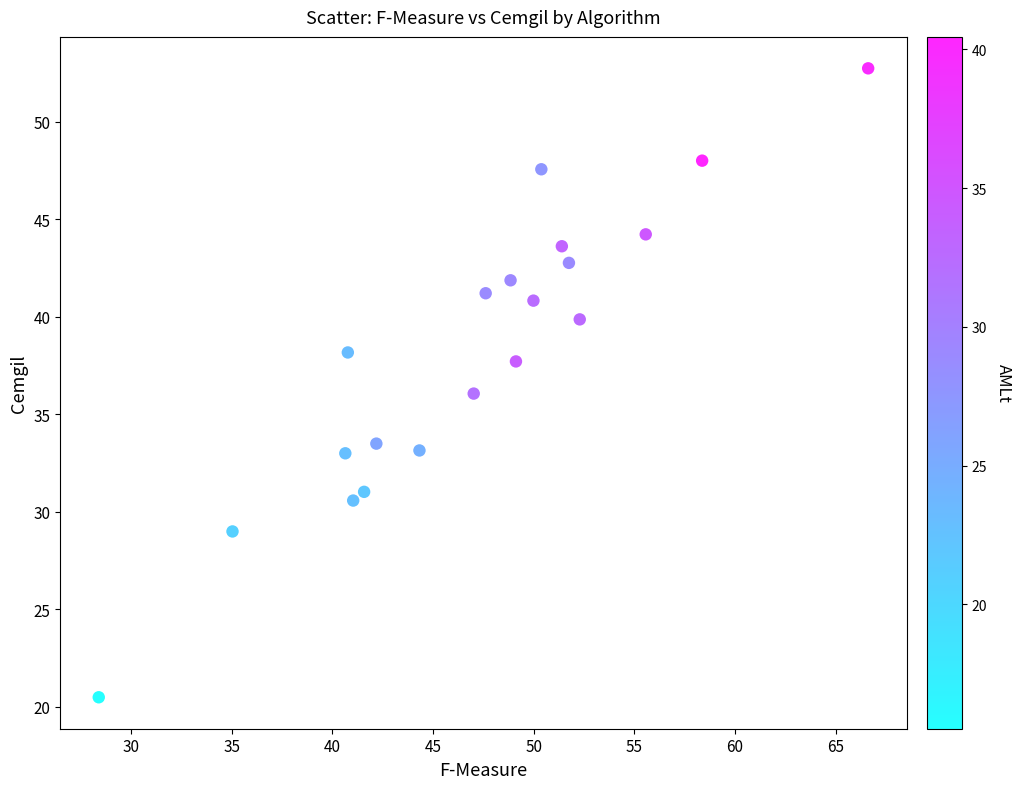

What is the range of X values (max minus min)?

38.2